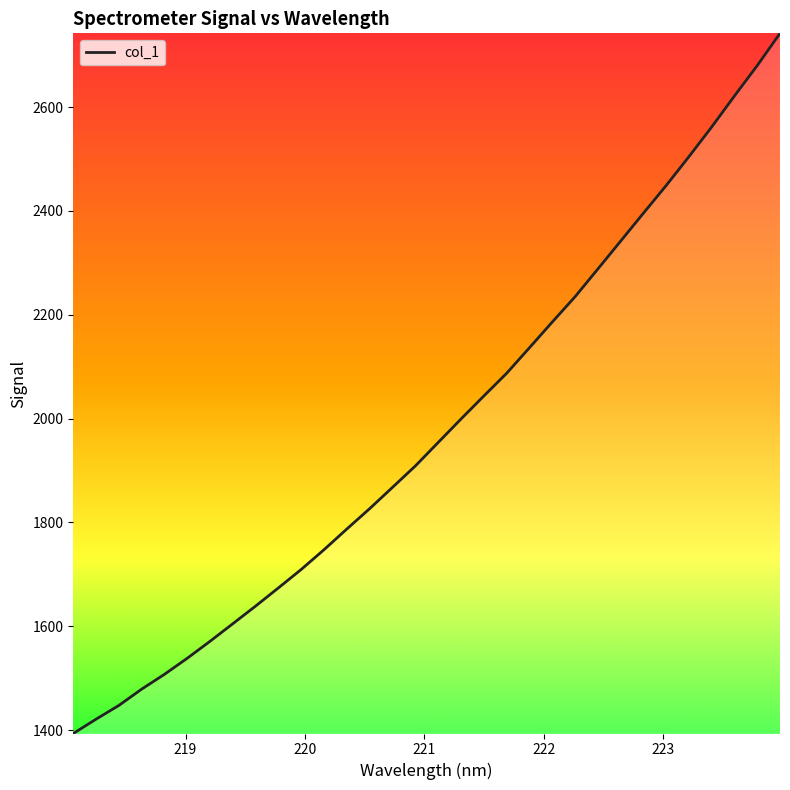

What is the sum of all values?

63350.8